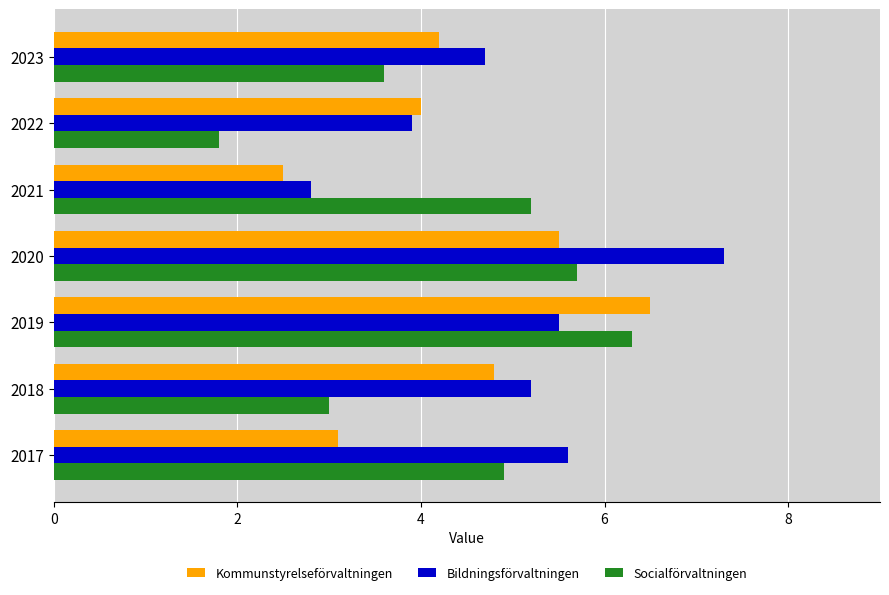

What is the difference between the highest and lowest values at 2019?

1.0